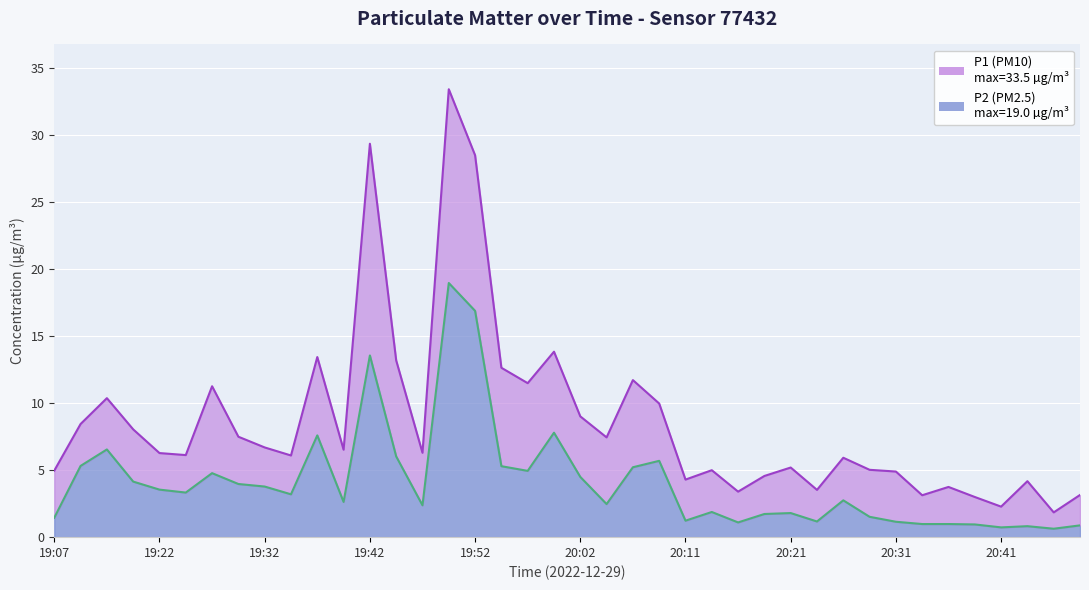

What is the maximum value shown in the chart?

33.5